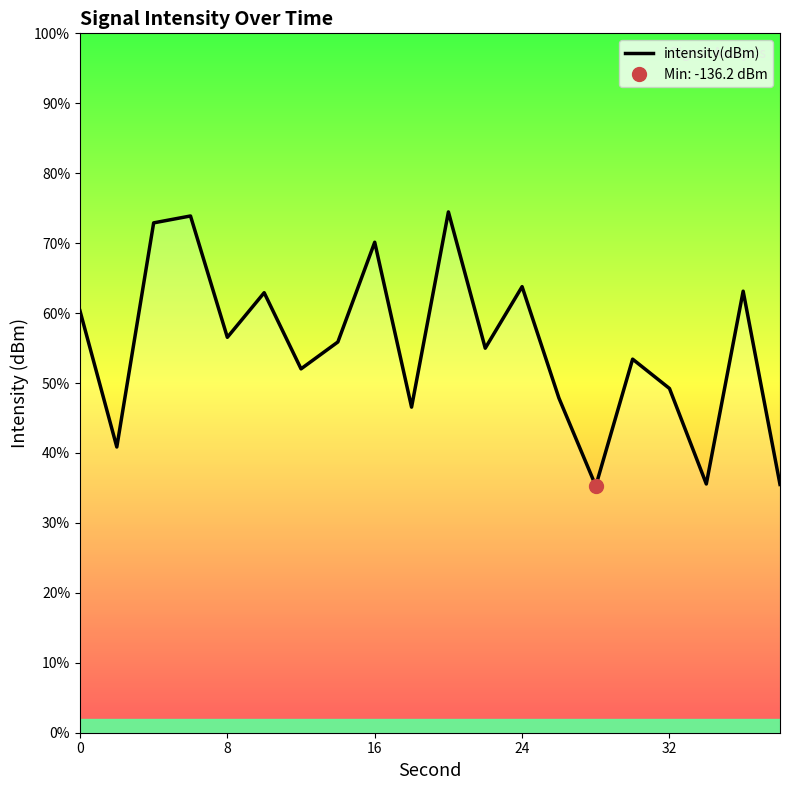

What is the value of the 8th point from the left?

-131.0